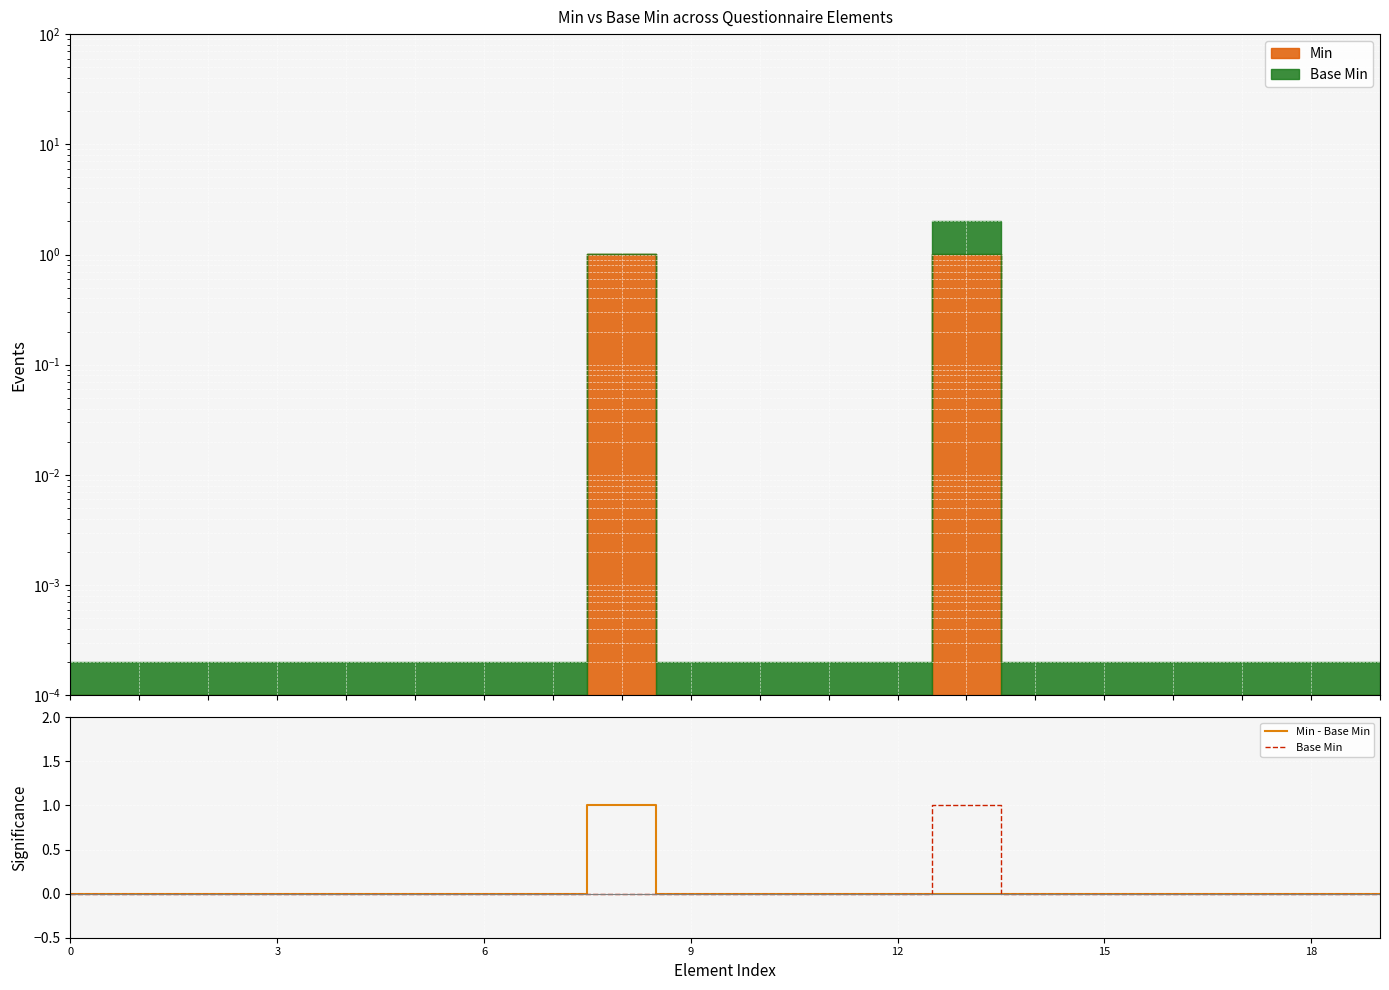

Is this an area chart (filled region under the line)?

No